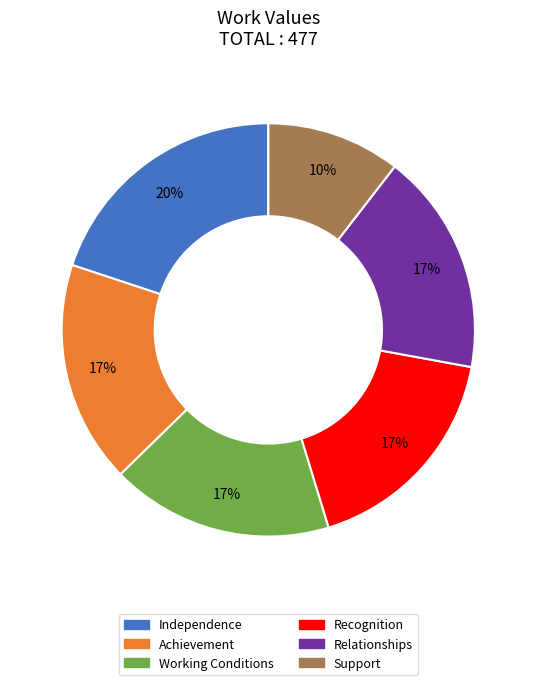

Count the number of slices in the pie.

6